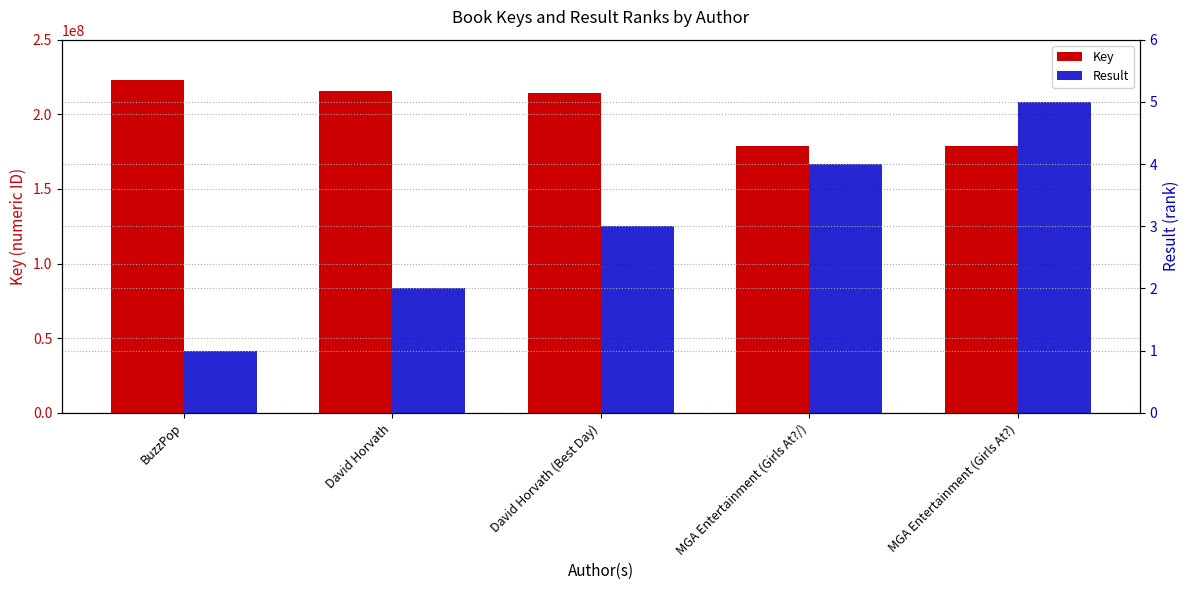

At which label does Key first exceed 214193845?

BuzzPop